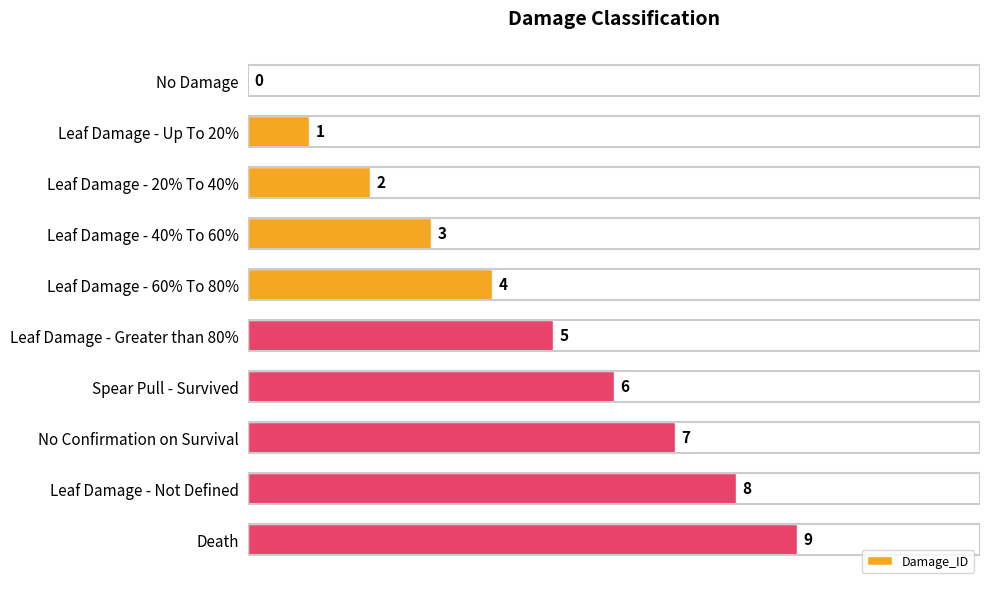

Which has a higher value, No Damage or Leaf Damage - Up To 20%?

Leaf Damage - Up To 20%